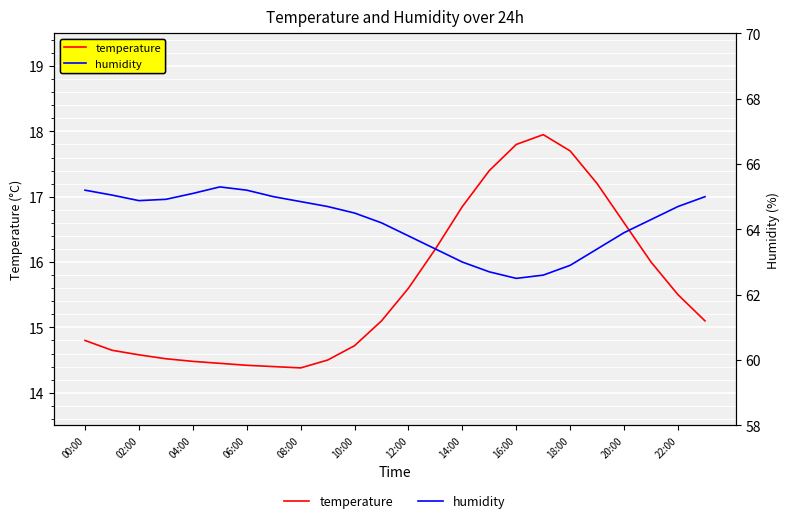

Which series has the widest spread of values?

temperature